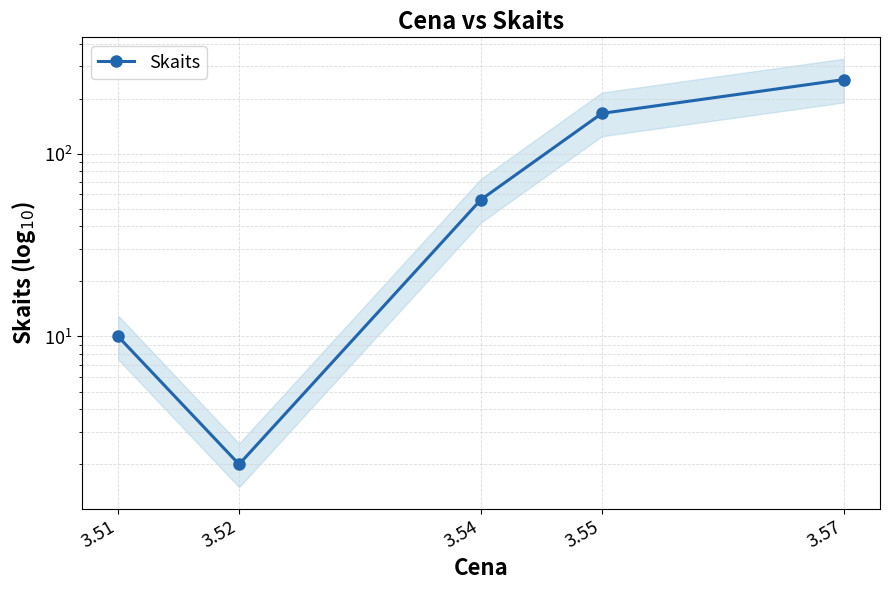

The value at 3.55 is 166. True or false?

True